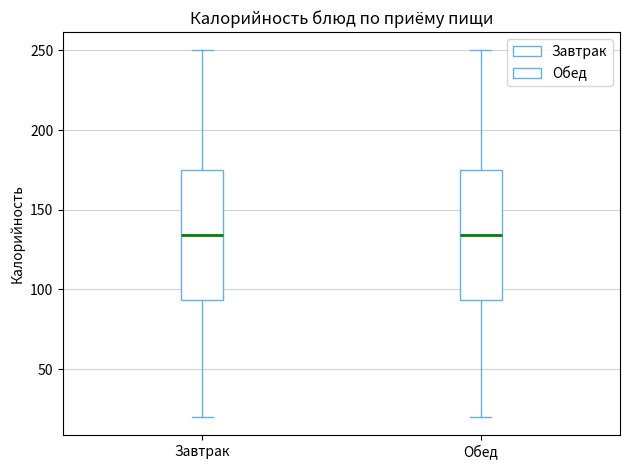

Reading left to right, read every box against the y-axis: the position of its median line, the range the box covers, and the ends of its whiskers. The values are not printed on the chart, so give them approximately, as read against the axis.

Завтрак: median 135, box 95 to 175, whiskers 20 to 250
Обед: median 135, box 95 to 175, whiskers 20 to 250